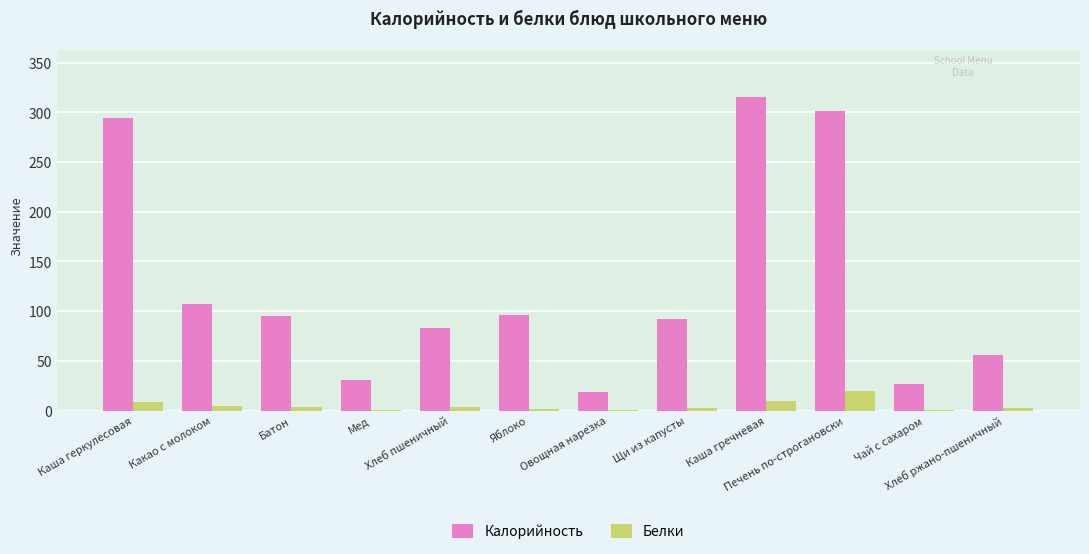

What is the sum of all Белки values?

56.2